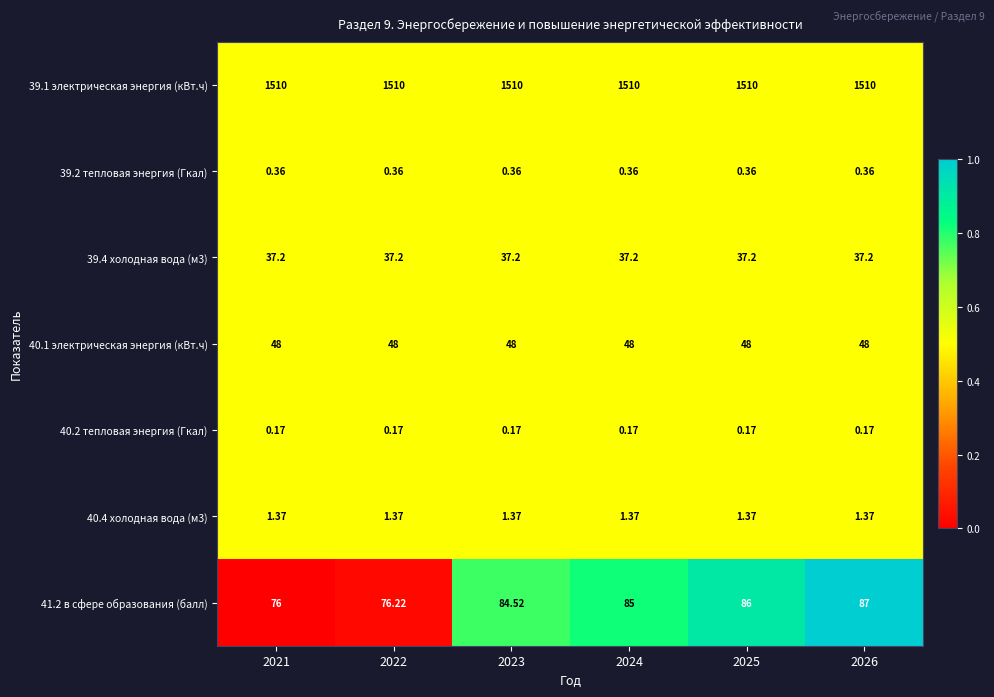

How many data points does each series have?

6